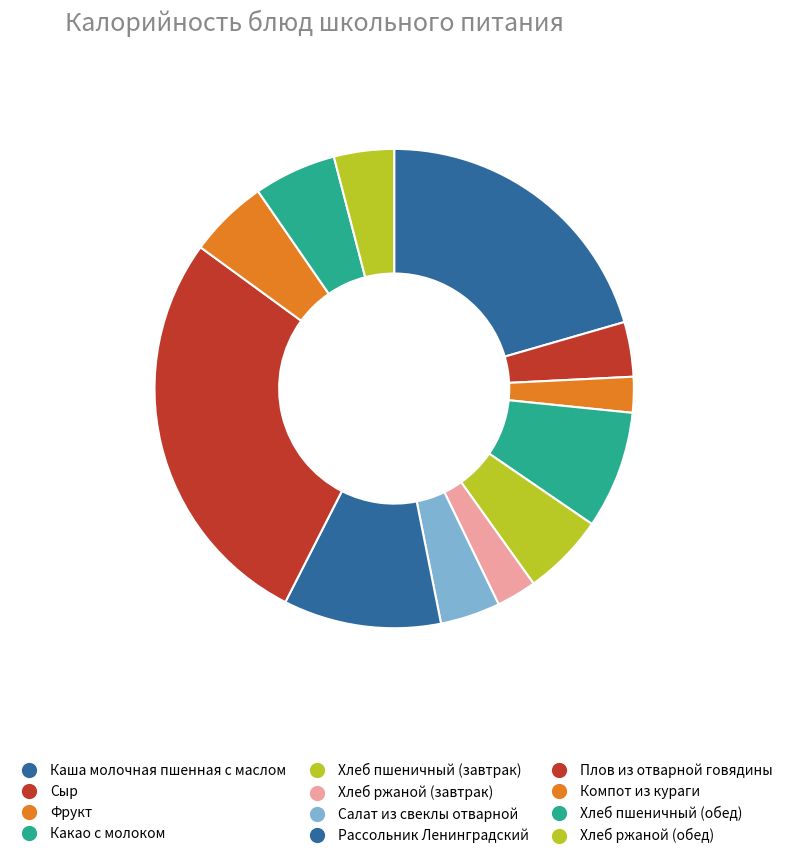

What is the ratio of the value at Фрукт to the value at Хлеб ржаной (завтрак)?

0.9